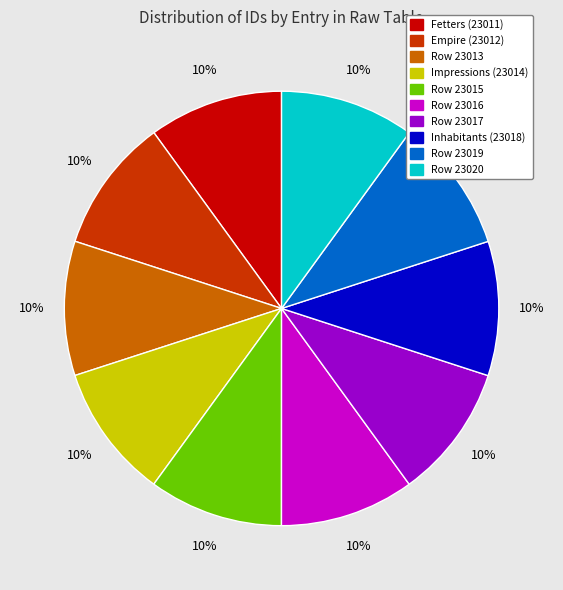

To the nearest percent, what is the average slice percentage?

10%